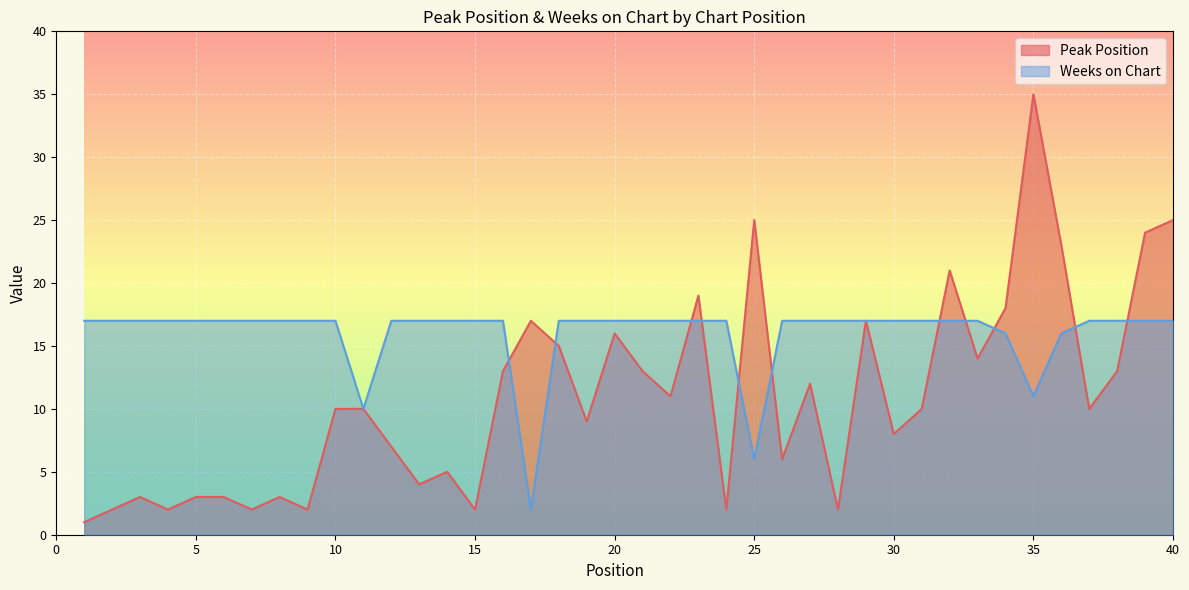

Where is the first local maximum for Peak Position?

3